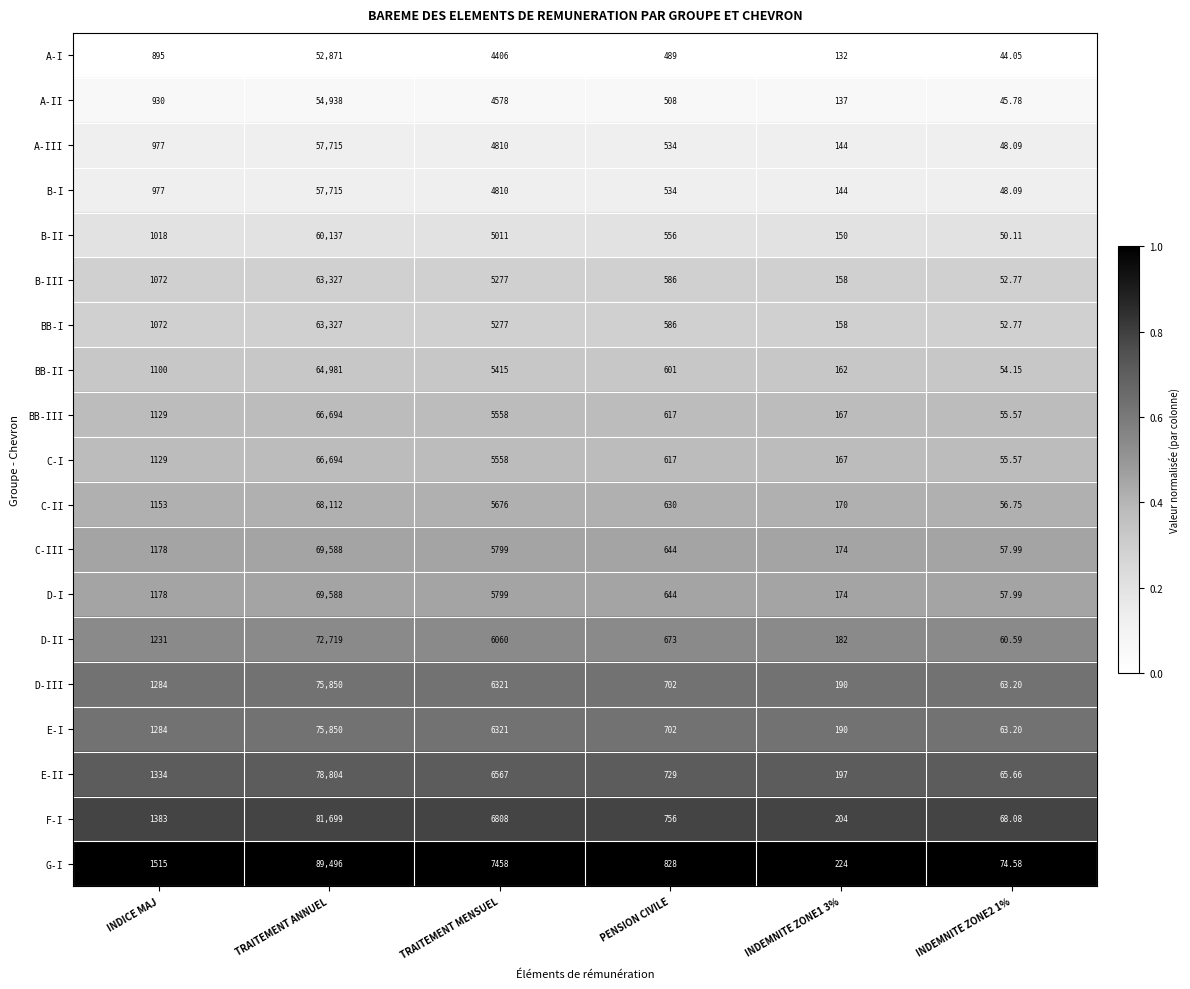

Which category has the highest value across all series?

TRAITEMENT ANNUEL